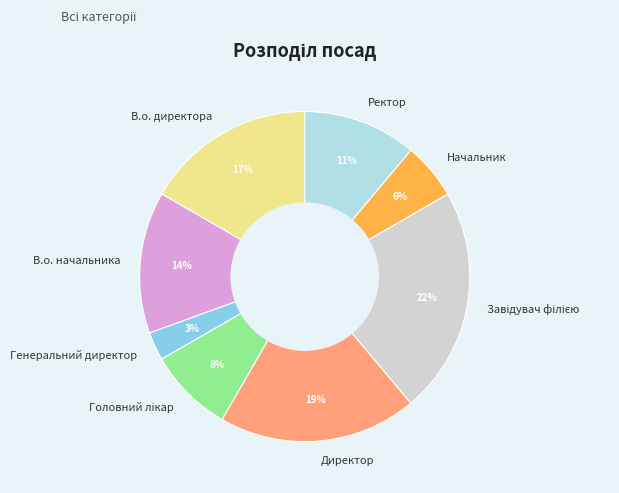

Is there any slice that represents more than half of the pie?

No